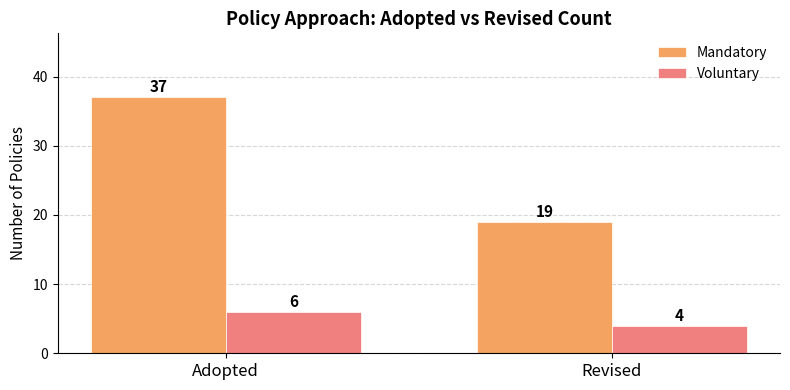

Which series has the largest range (max minus min)?

Mandatory